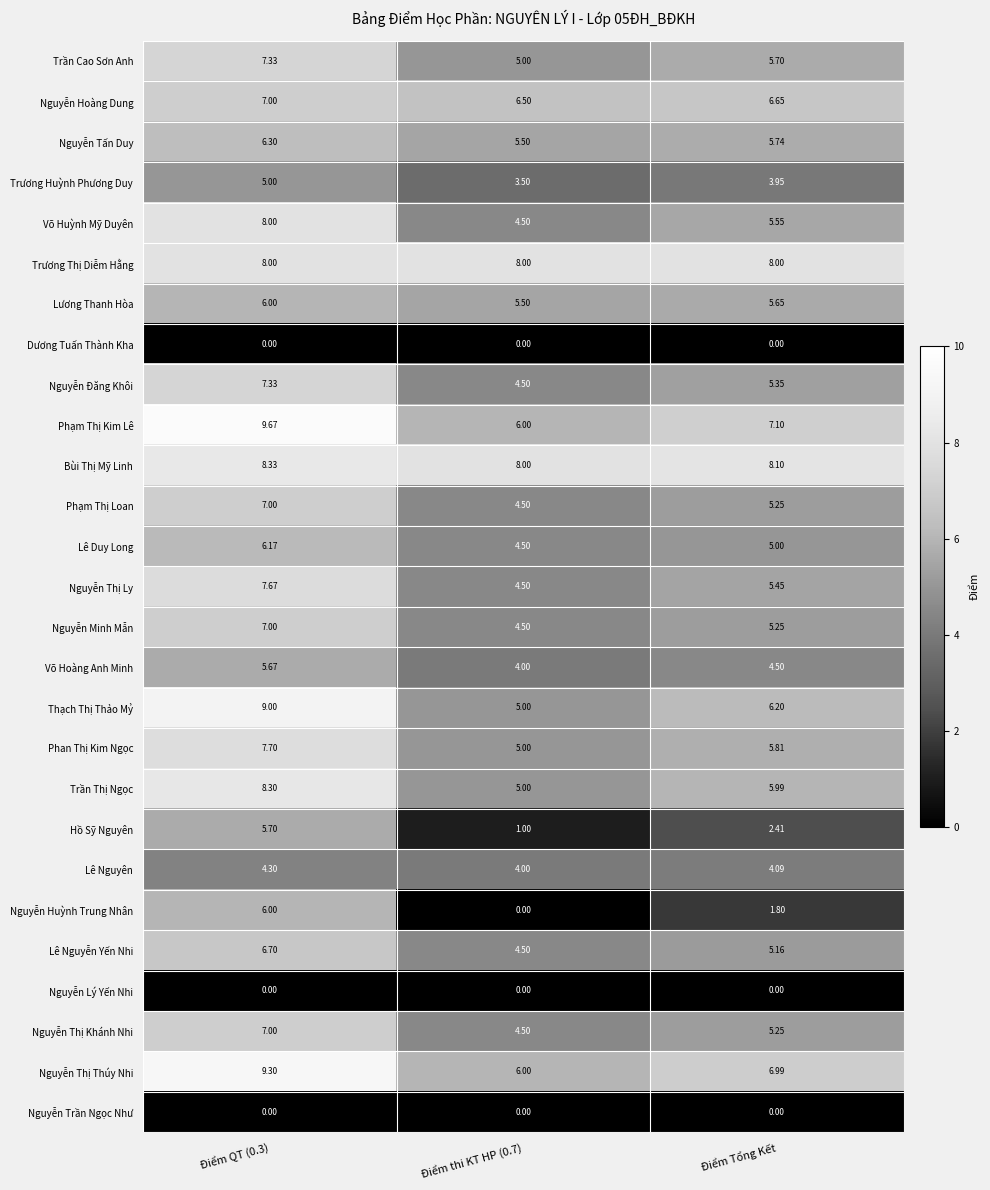

Is the value of Phạm Thị Kim Lê at Điểm Tổng Kết greater than the value of Nguyễn Minh Mẫn at Điểm QT (0.3)?

Yes